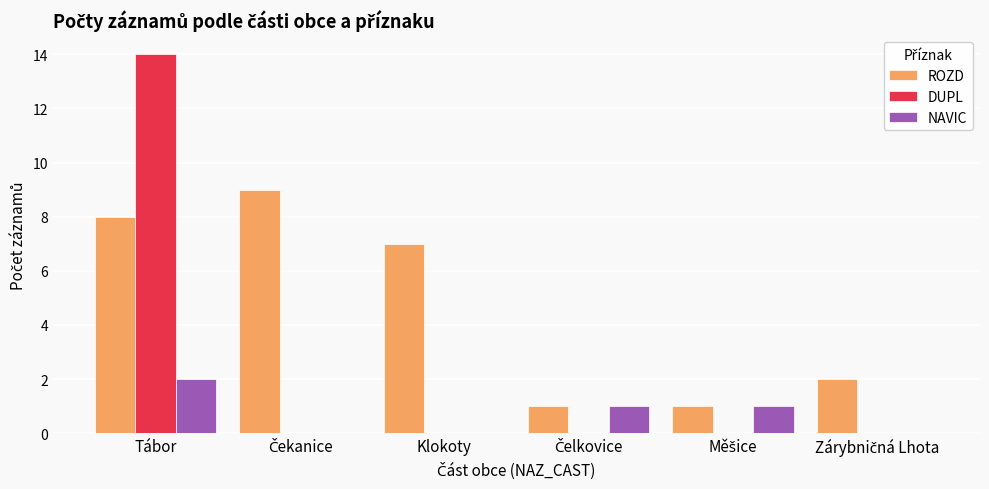

Count the number of categories in the chart.

6